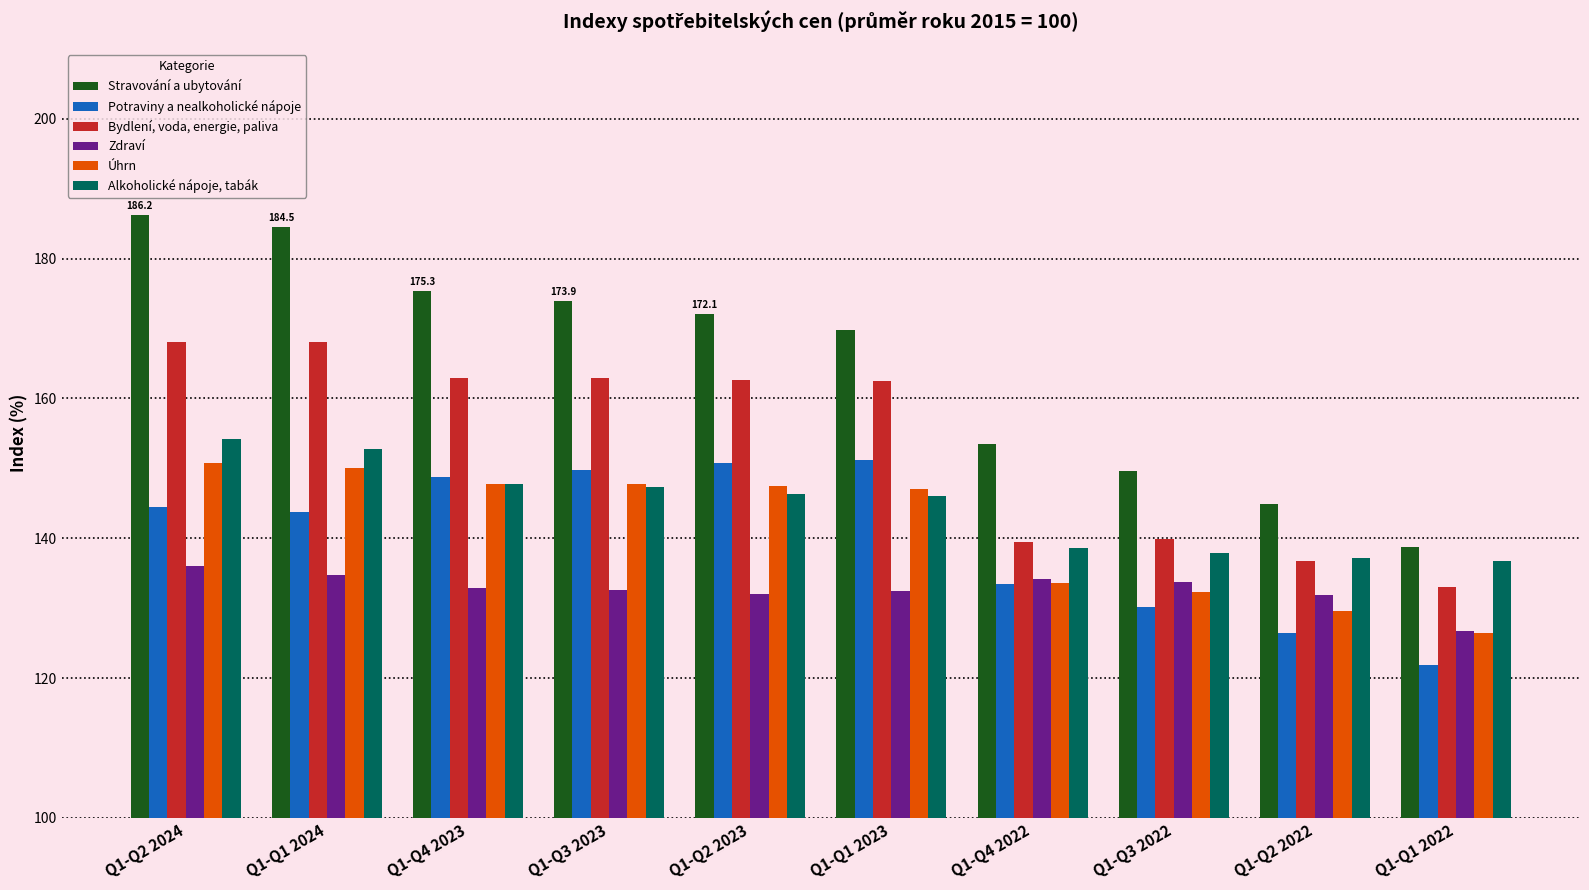

Rank the series by their maximum value, from lowest to highest.

Zdraví, Úhrn, Potraviny a nealkoholické nápoje, Alkoholické nápoje, tabák, Bydlení, voda, energie, paliva, Stravování a ubytování